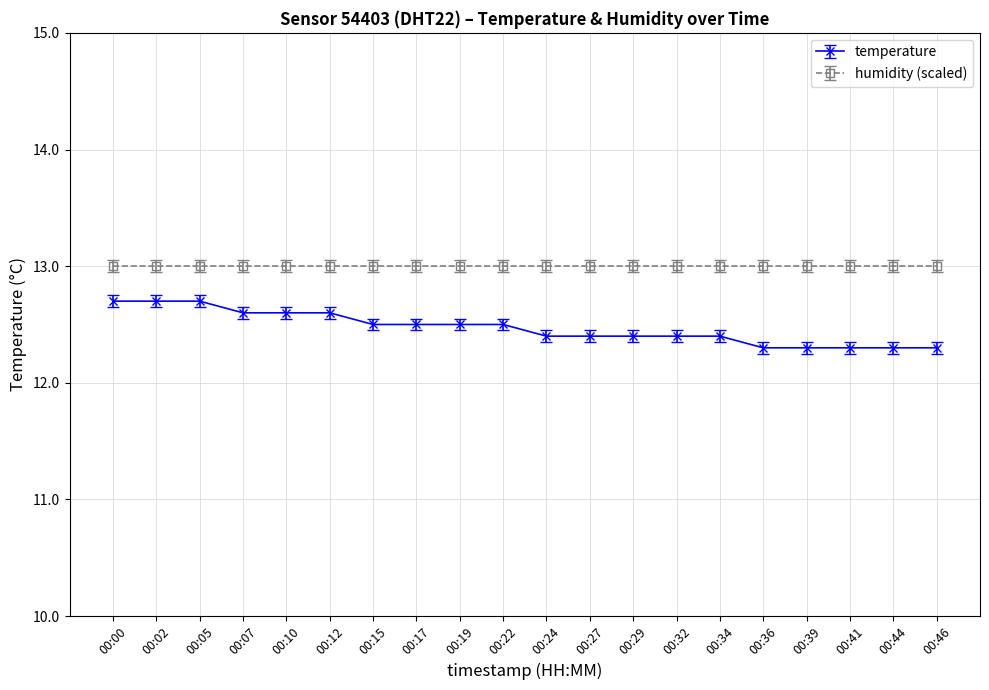

Which series has the widest spread of values?

temperature